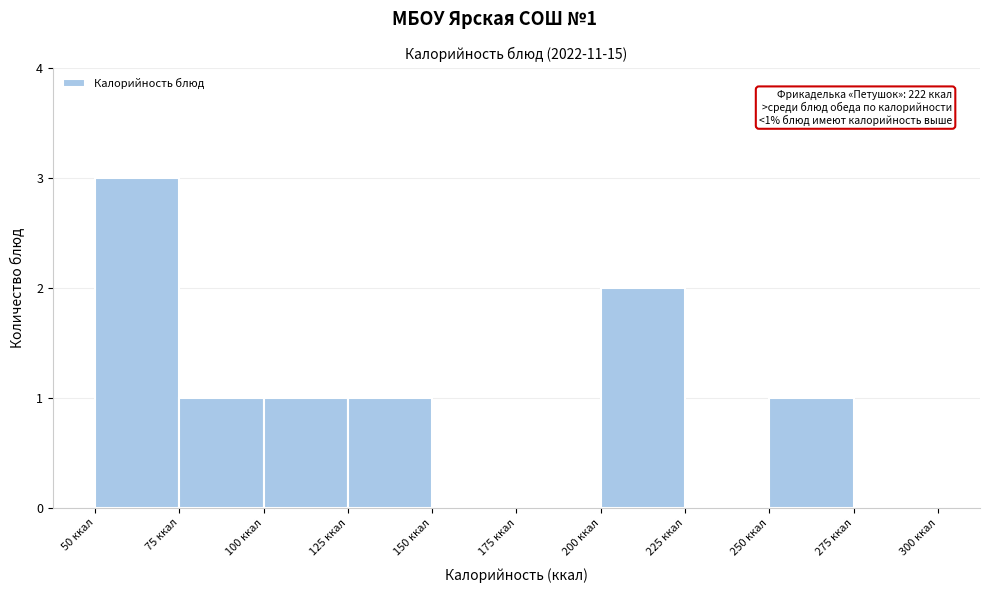

Which range on the x-axis has the tallest bar?

50 to 75